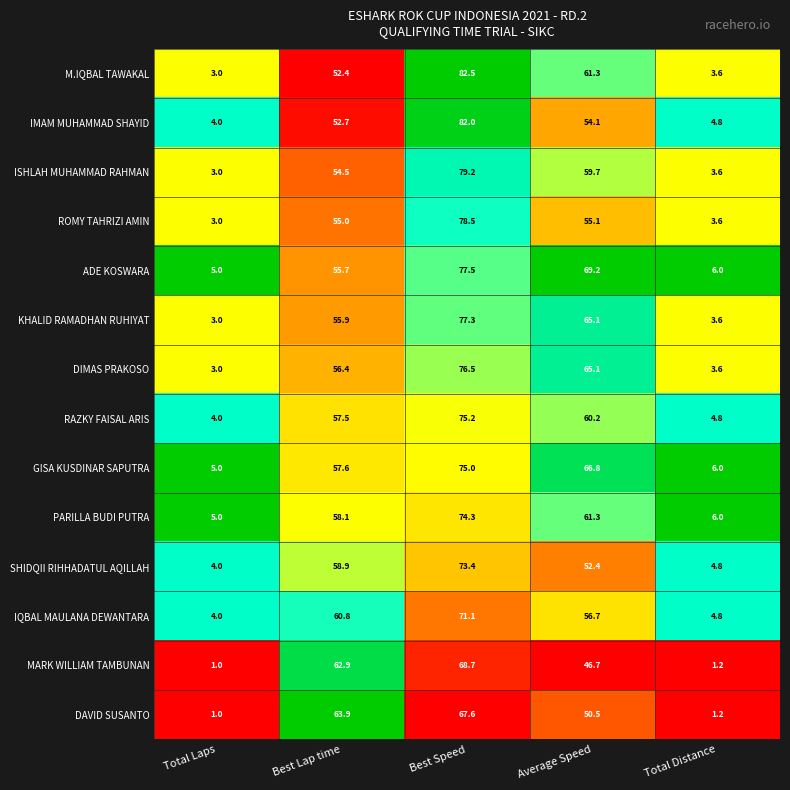

Which series has the widest spread of values?

M.IQBAL TAWAKAL